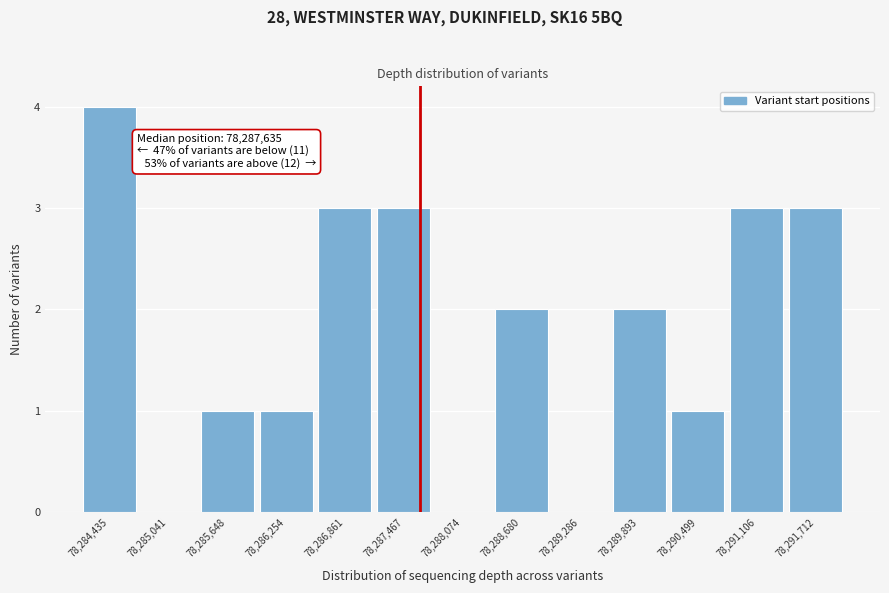

Which range on the x-axis has the tallest bar?

78284100 to 78284700